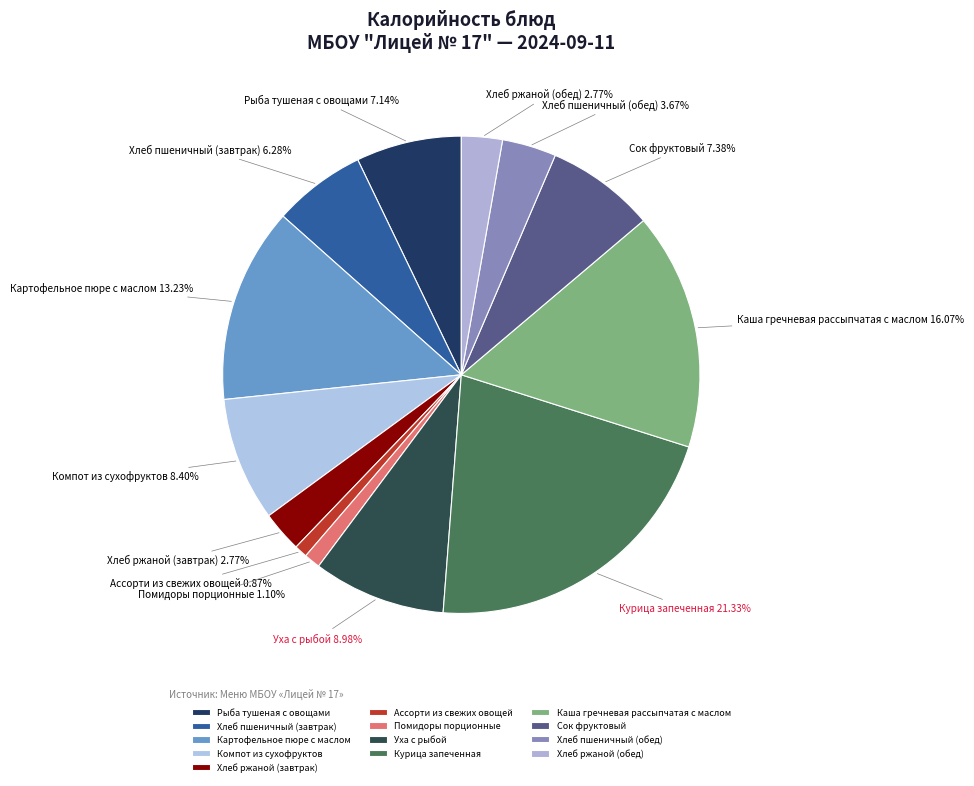

The Хлеб ржаной (завтрак) slice represents 13% of the pie. True or false?

False